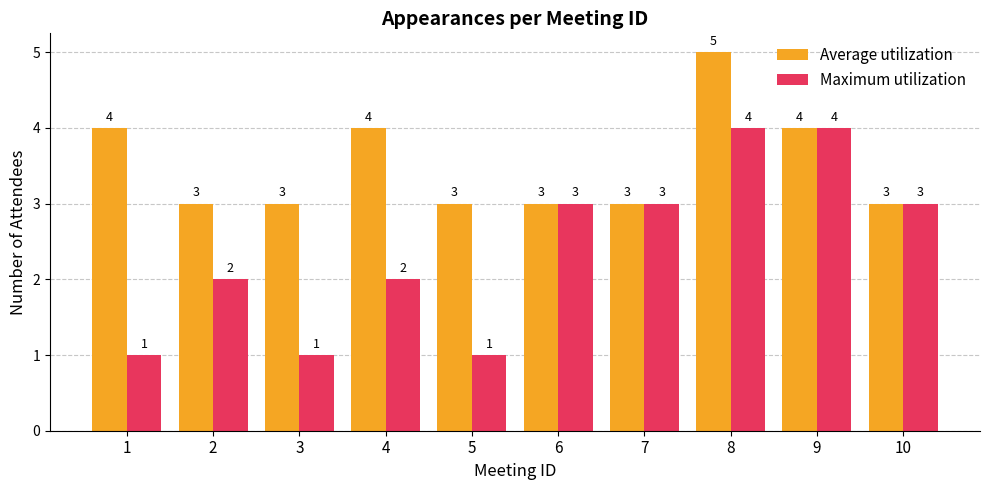

The Average utilization series shows 3 at 5. True or false?

True